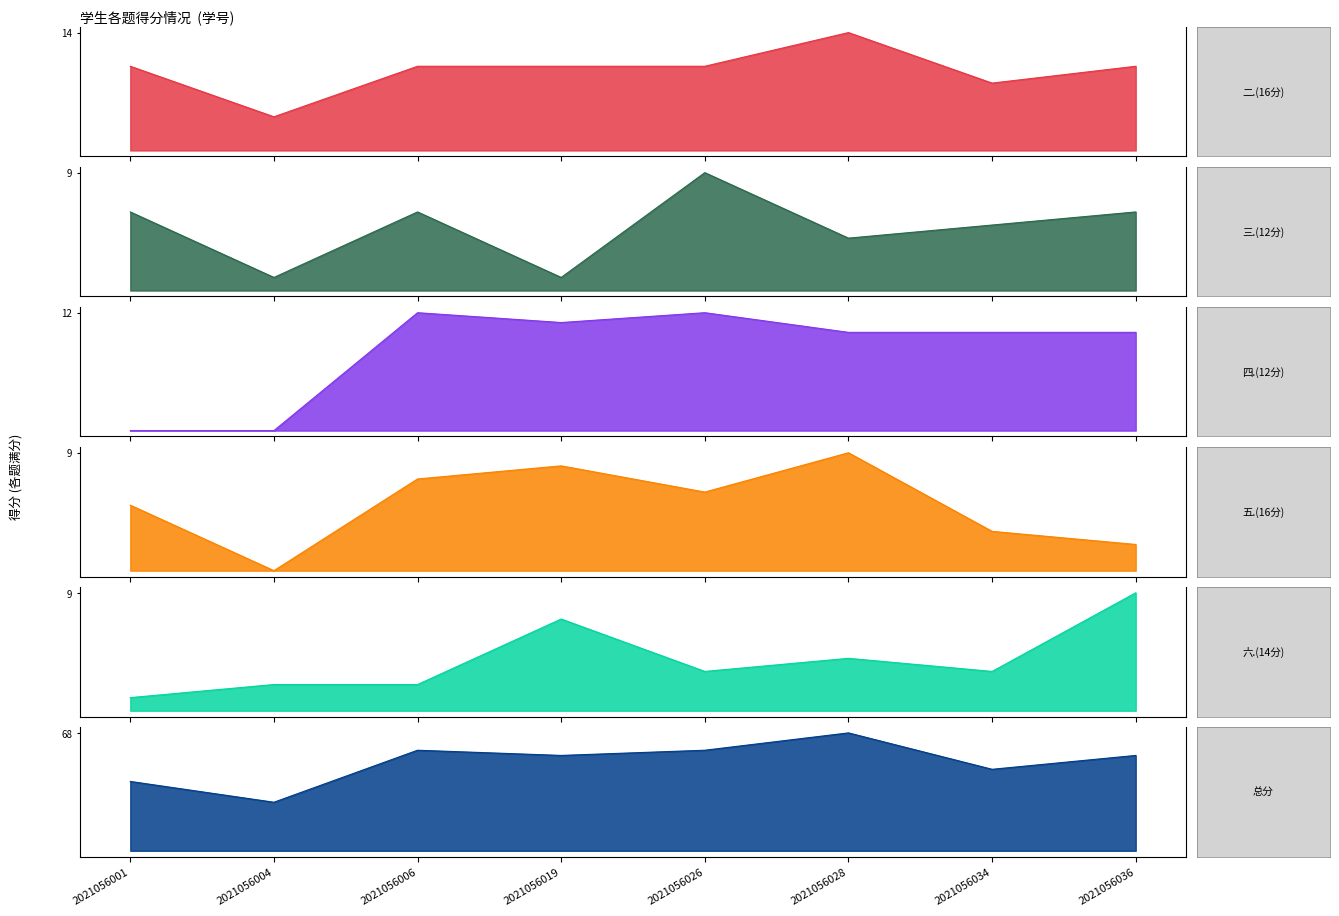

Which series has the largest total across all categories?

总分